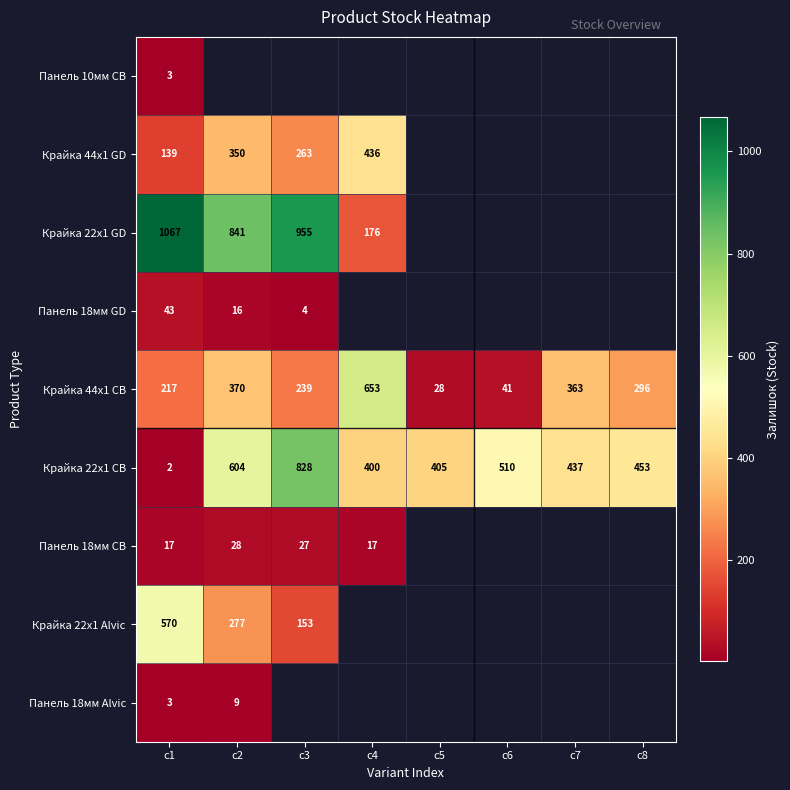

The Панель 18мм GD series shows 23 at c2. True or false?

False